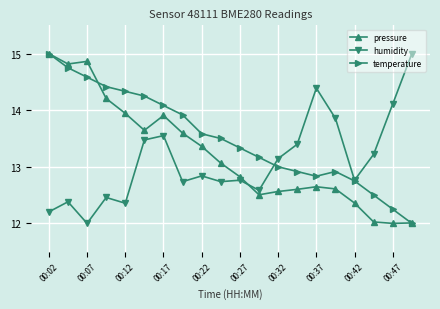

What is the greatest value displayed?

15.0